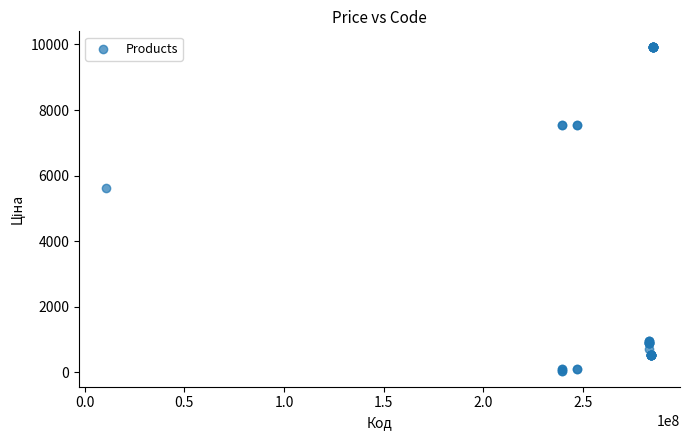

What Y value in the scatter plot is closest to 4982?

5636.0